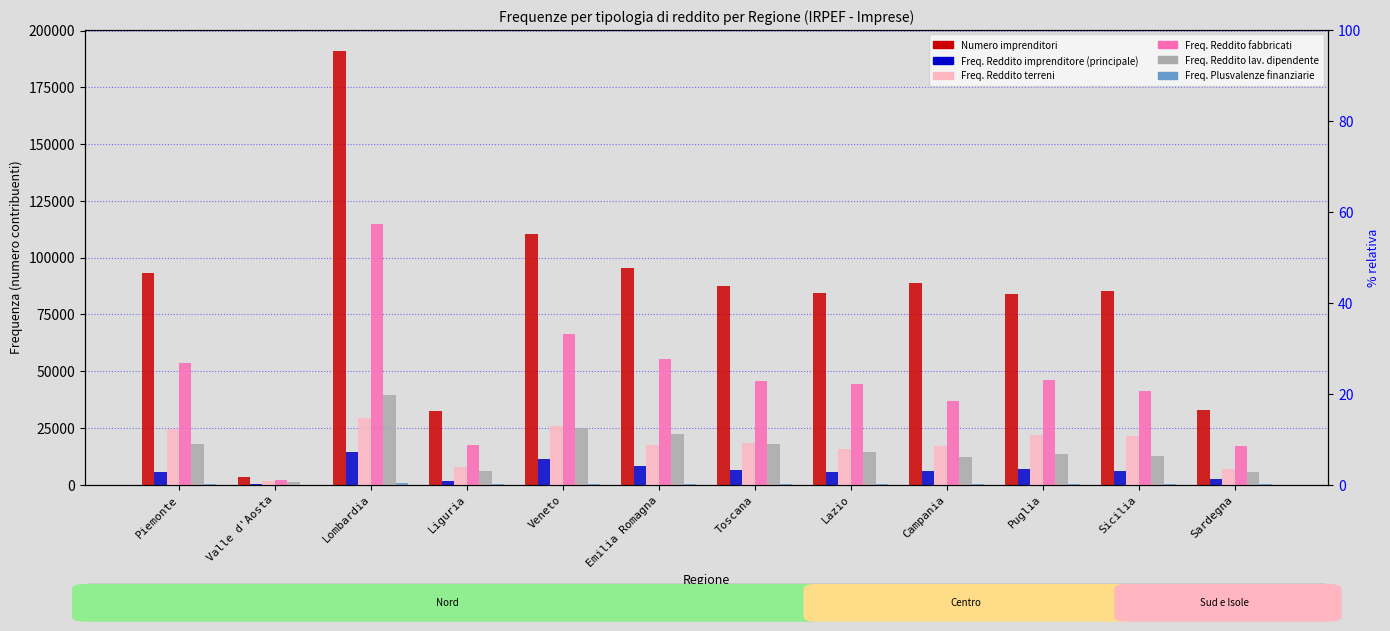

What is the maximum value for Freq. Reddito terreni?

29377